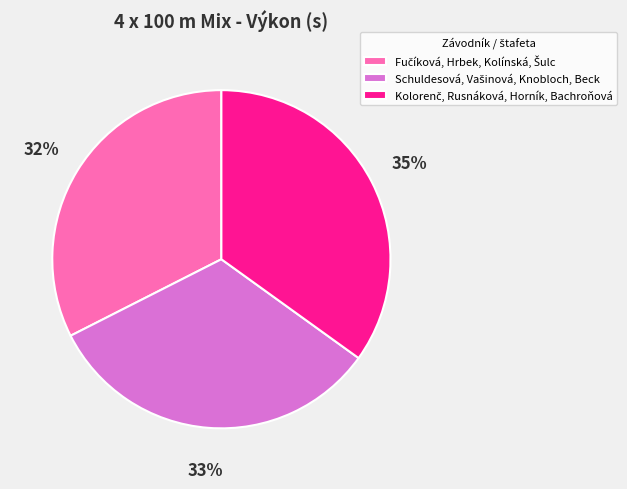

To the nearest percent, what is the average slice percentage?

33%